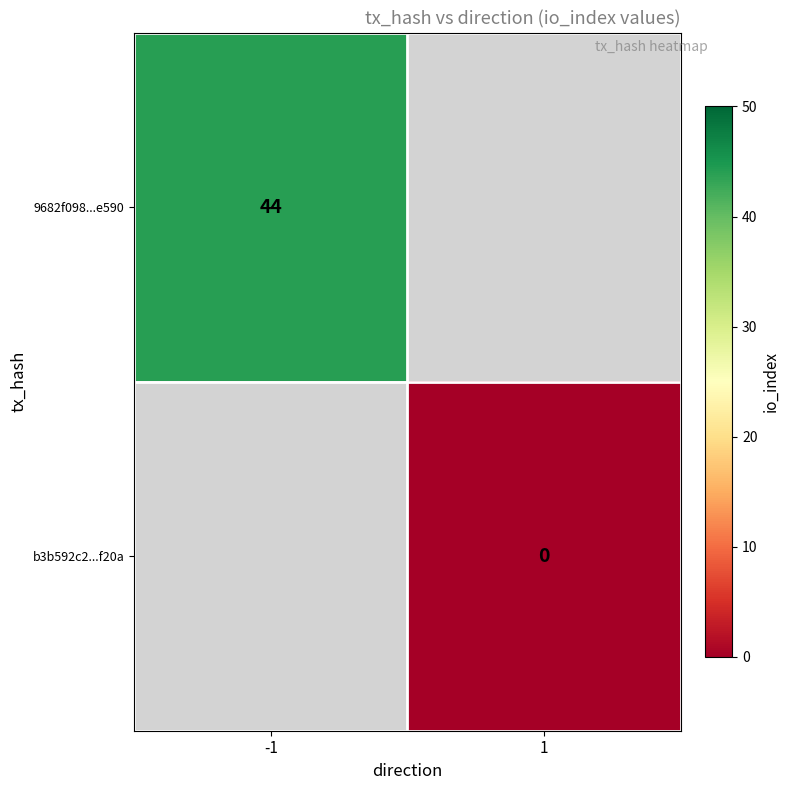

Which series has the widest spread of values?

9682f098...e590